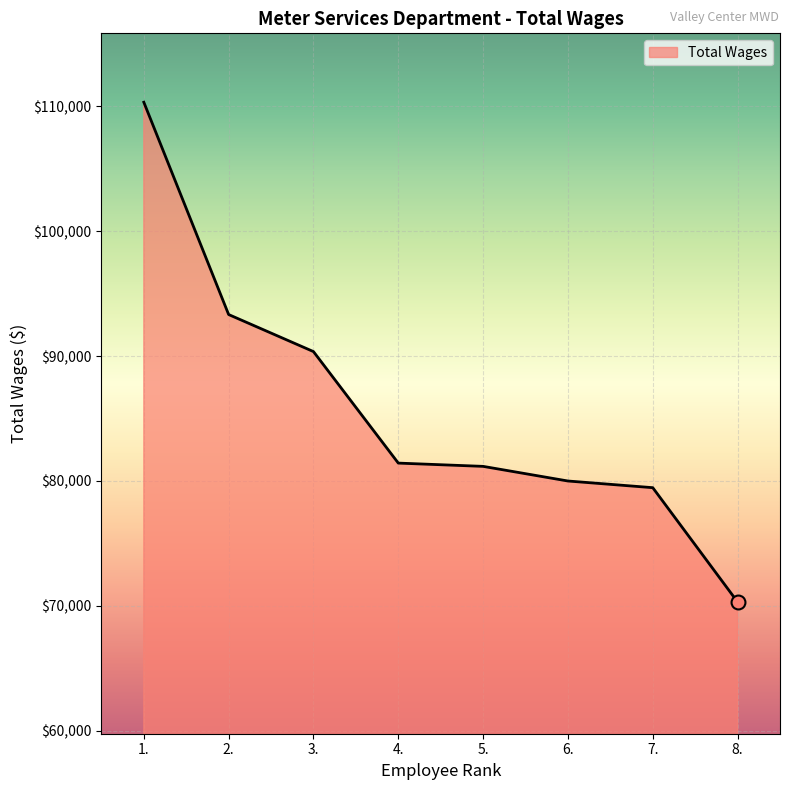

Reading left to right, list all the values displayed in this chart.

110325	93327	90361	81433	81171	79999	79465	70313